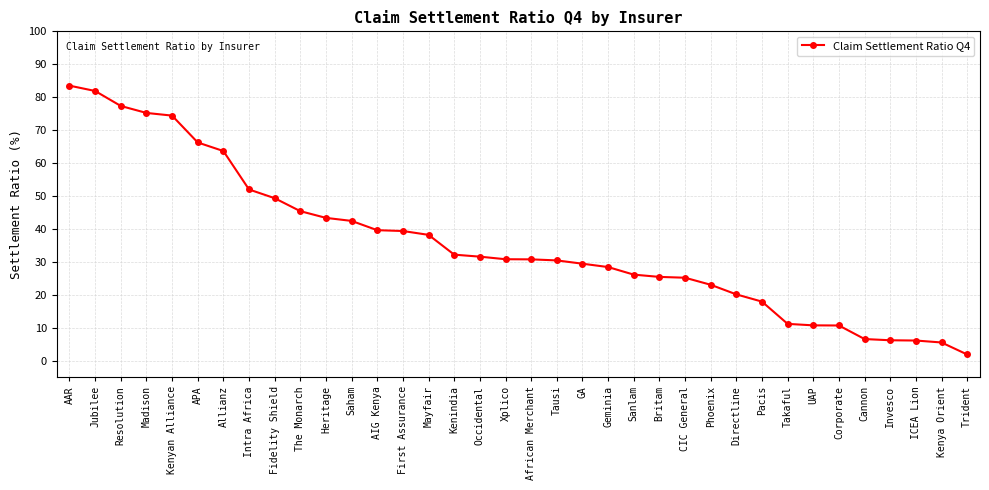

What is the change in value from Allianz to Phoenix?

-40.6